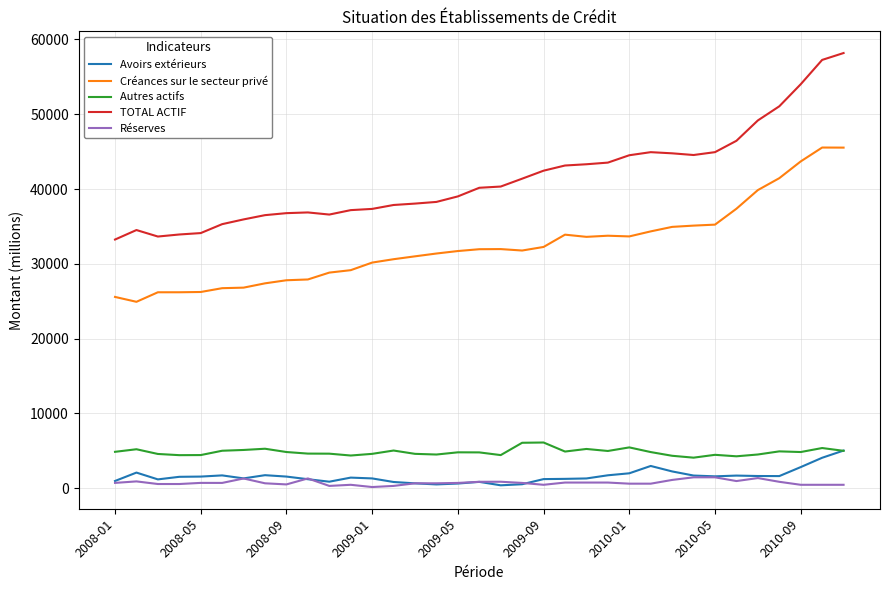

Which series has the largest range (max minus min)?

TOTAL ACTIF